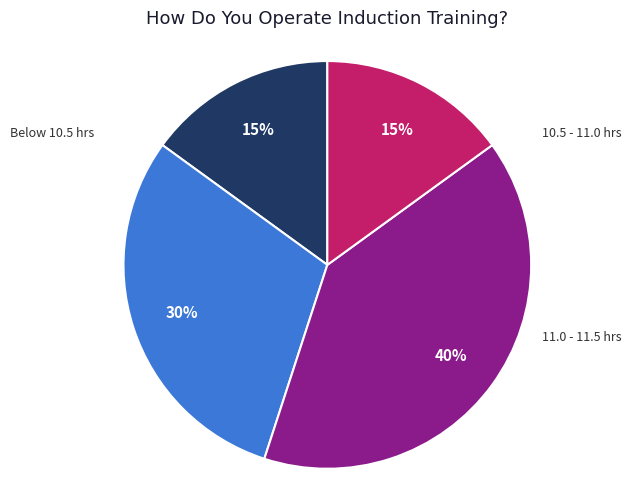

To the nearest percent, what is the difference between the largest and smallest slice percentages?

25%